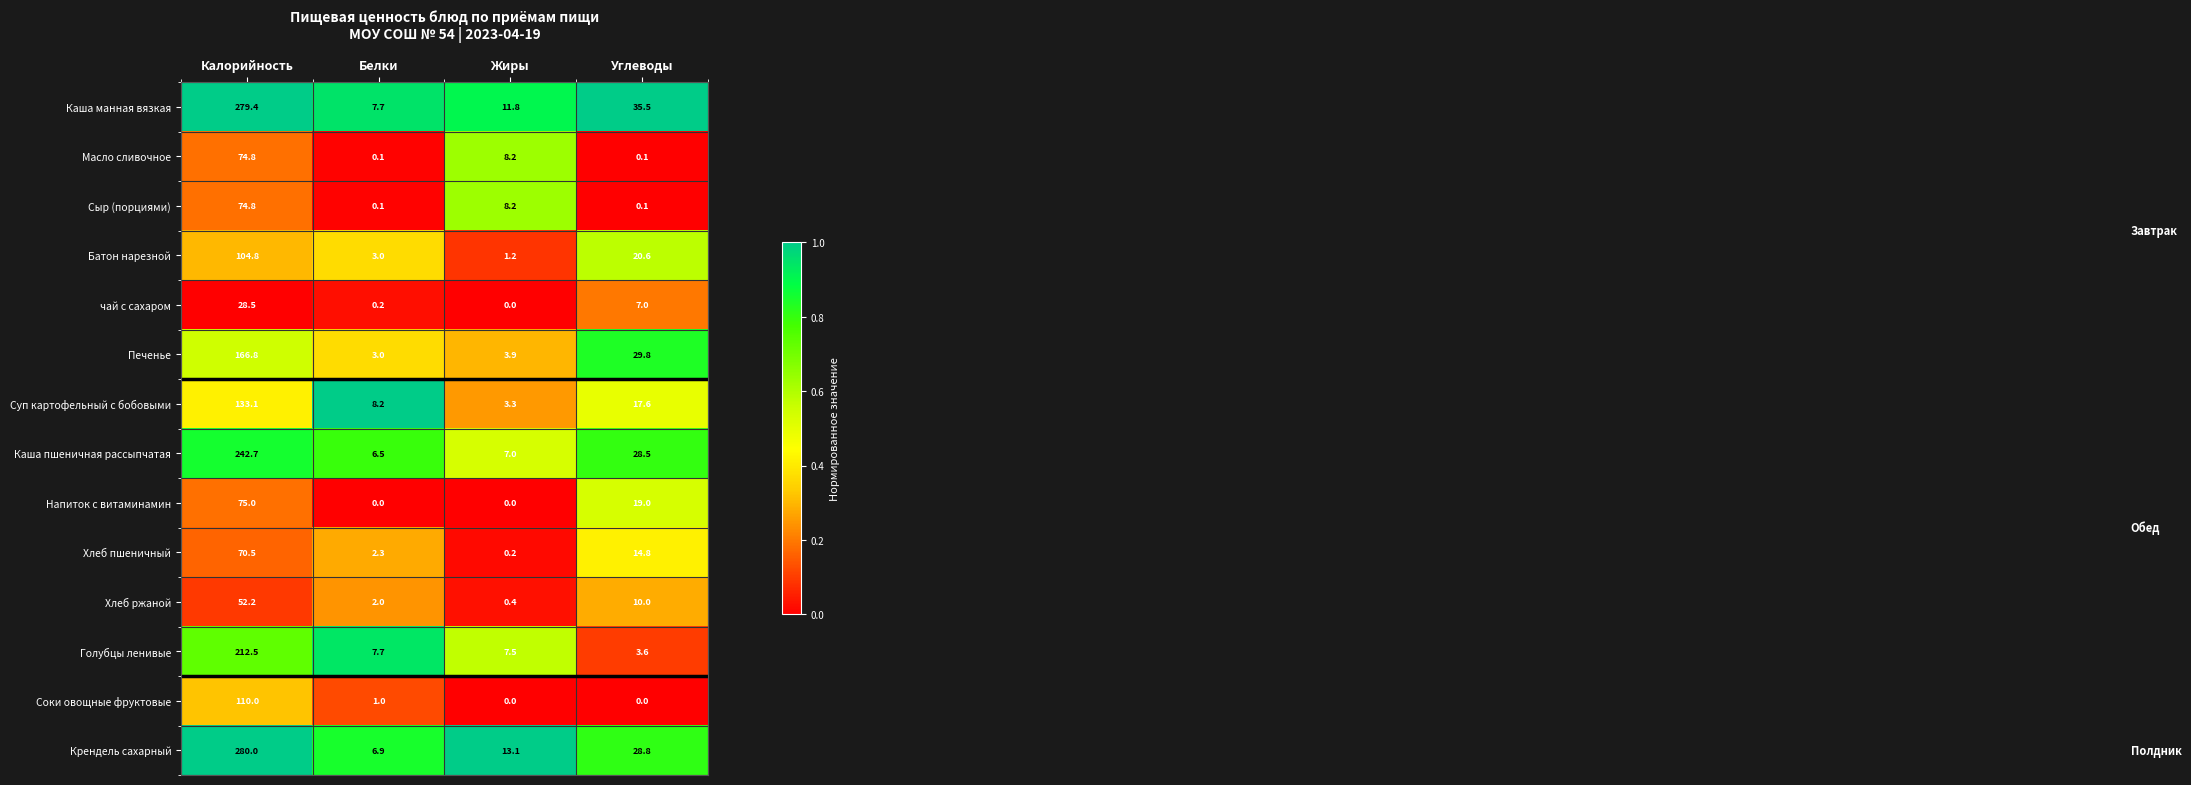

Which series has the largest range (max minus min)?

Крендель сахарный